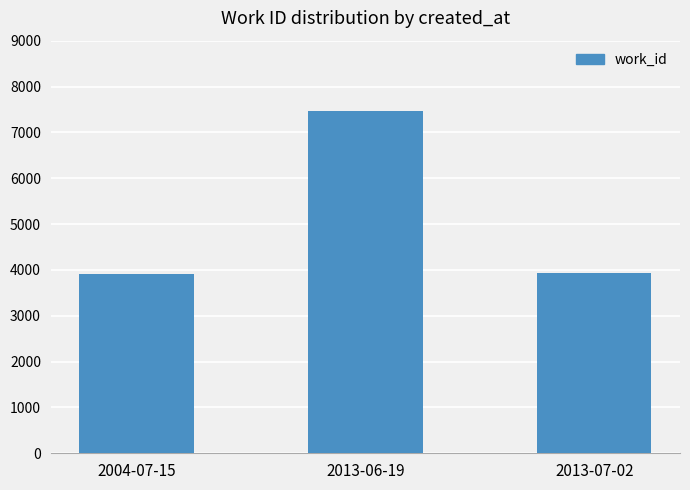

The chart shows a value of 7476 at 2013-06-19. True or false?

True